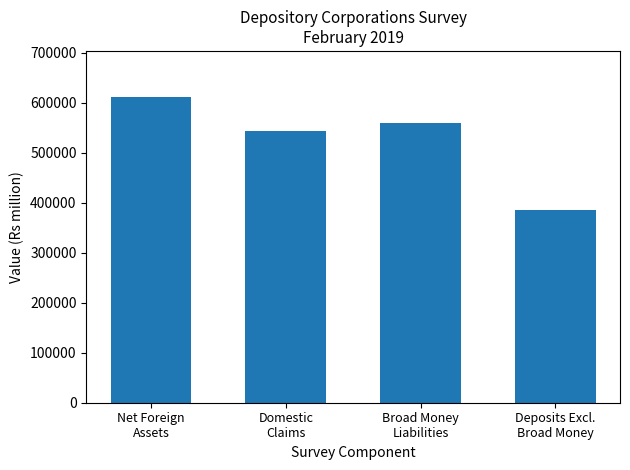

What is the minimum value shown in the chart?

385452.0